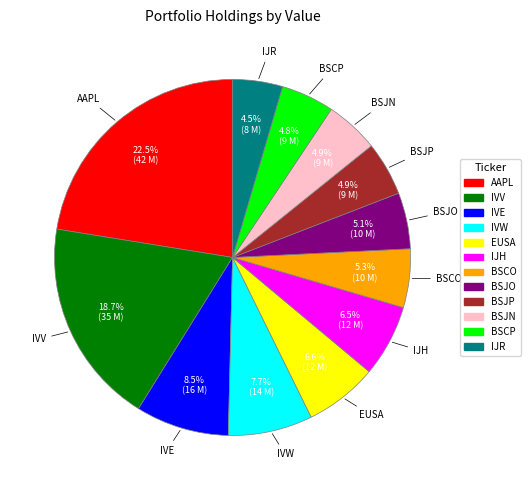

What percentage is NOT represented by BSJO?

94.9%